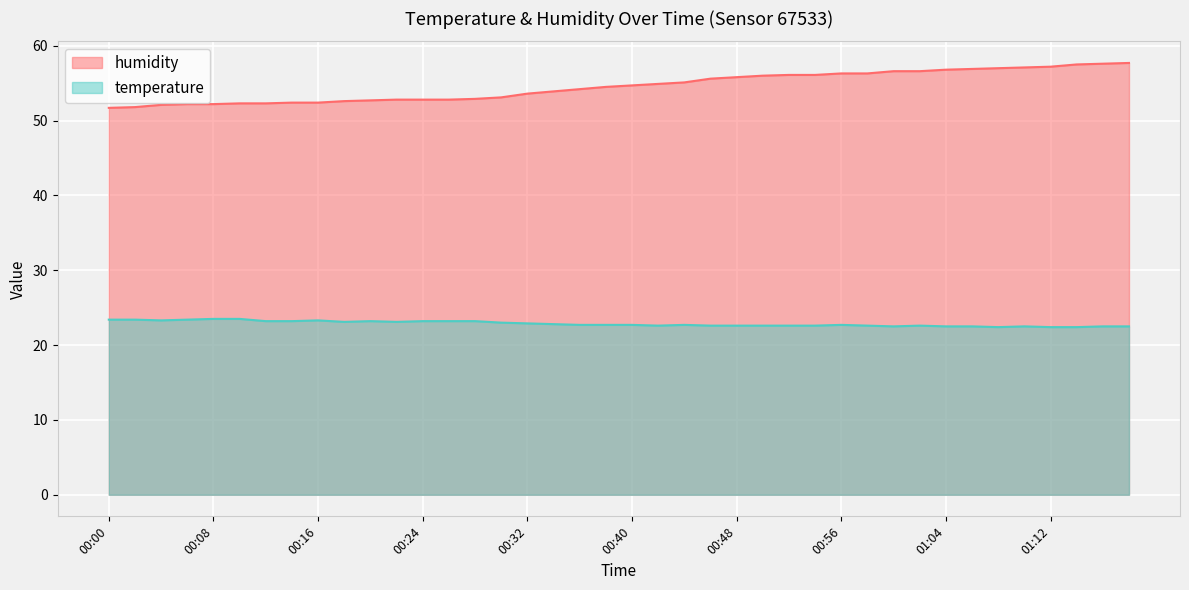

Reading left to right, what are all the values shown in this chart?

humidity: 51.7	51.8	52.1	52.2	52.2	52.3	52.3	52.4	52.4	52.6	52.7	52.8	52.8	52.8	52.9	53.1	53.6	53.9	54.2	54.5	54.7	54.9	55.1	55.6	55.8	56.0	56.1	56.1	56.3	56.3	56.6	56.6	56.8	56.9	57.0	57.1	57.2	57.5	57.6	57.7
temperature: 23.4	23.4	23.3	23.4	23.5	23.5	23.2	23.2	23.3	23.1	23.2	23.1	23.2	23.2	23.2	23.0	22.9	22.8	22.7	22.7	22.7	22.6	22.7	22.6	22.6	22.6	22.6	22.6	22.7	22.6	22.5	22.6	22.5	22.5	22.4	22.5	22.4	22.4	22.5	22.5